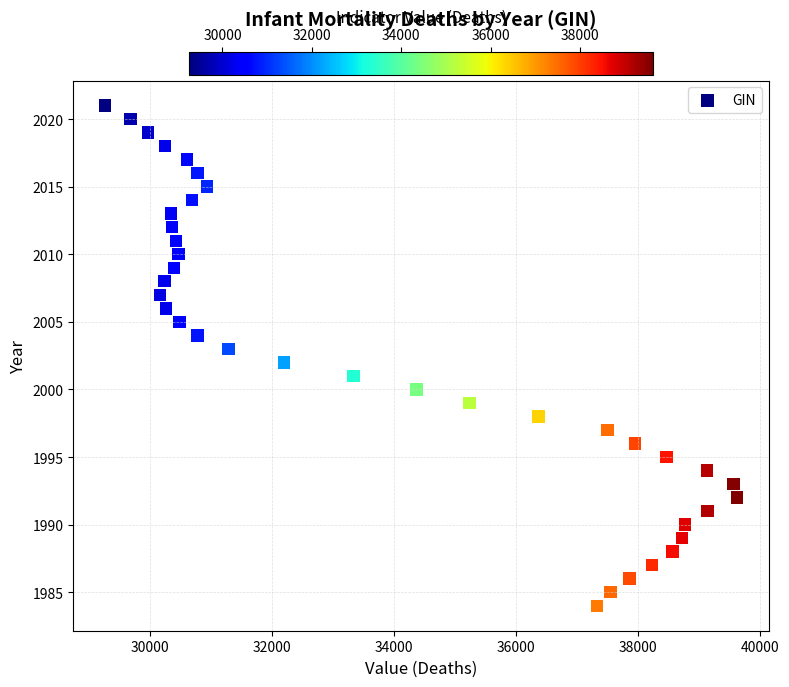

What is the range of X values (max minus min)?

10370